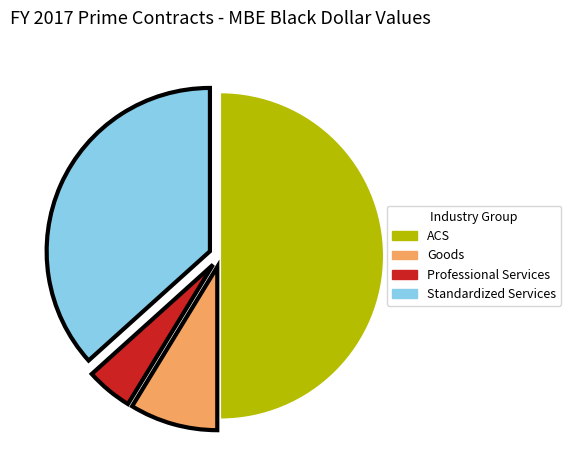

Count the number of slices in the pie.

4